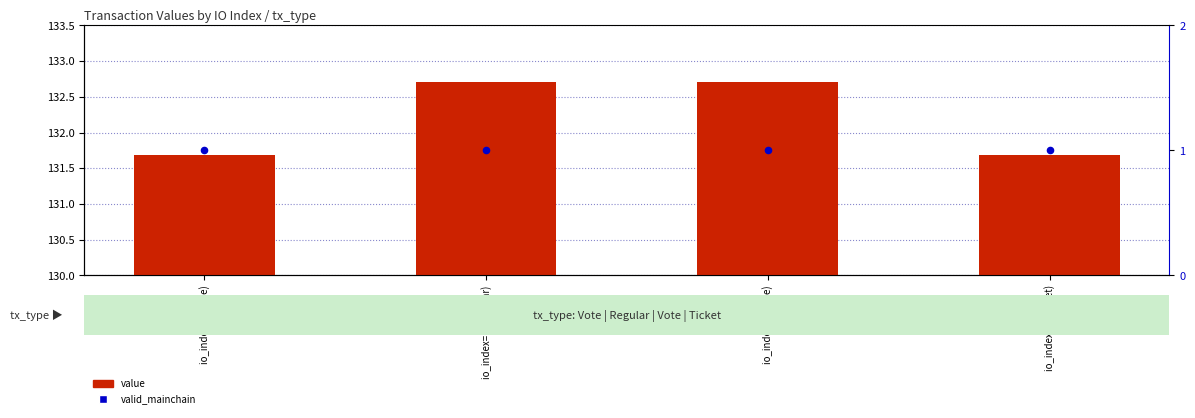

Which series reaches the maximum Y coordinate?

value